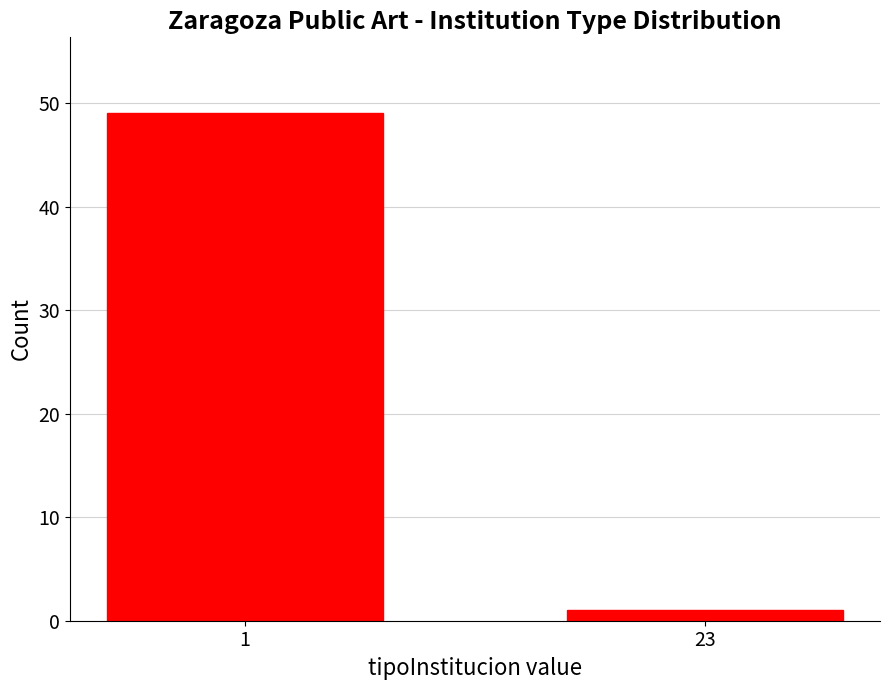

Reading left to right, list all the values displayed in this chart.

1=49	23=1